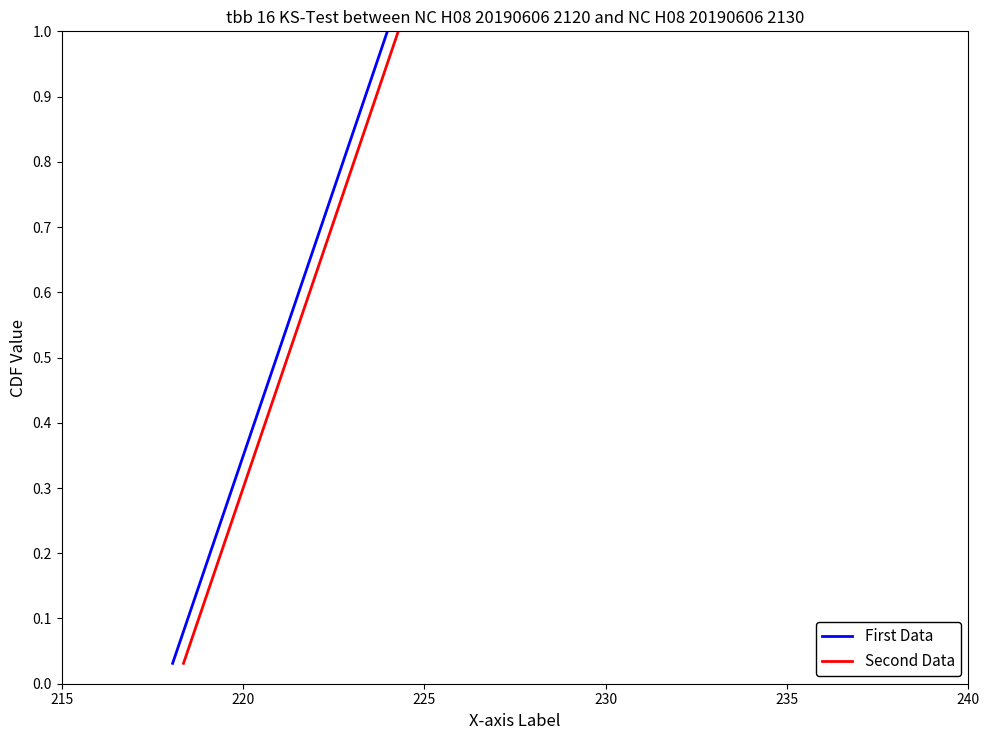

What is the value of the First Data point at the 16th from the left?

0.5